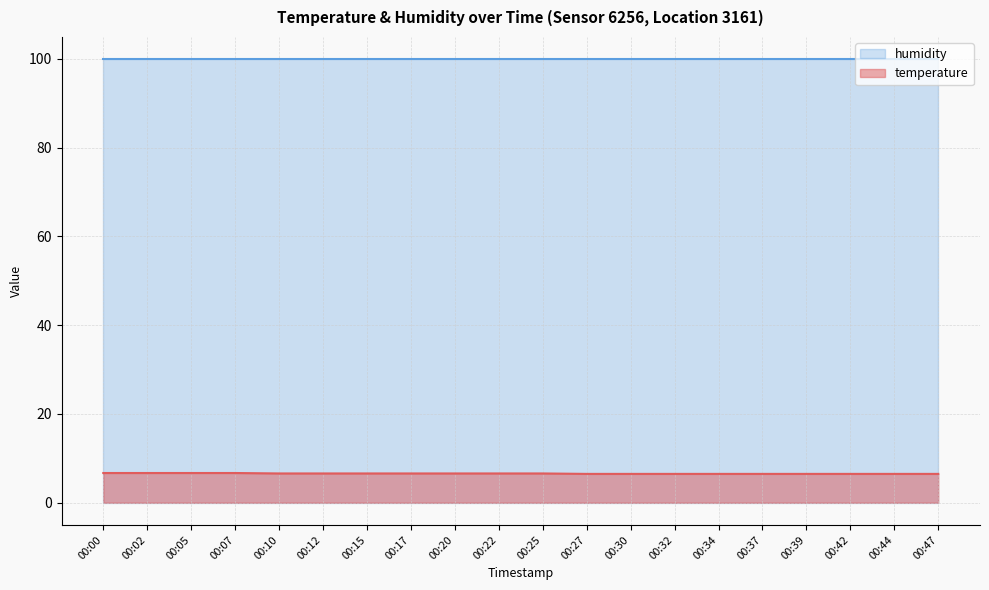

Approximately how many times larger is the value at 00:30 compared to 00:02?

1.0